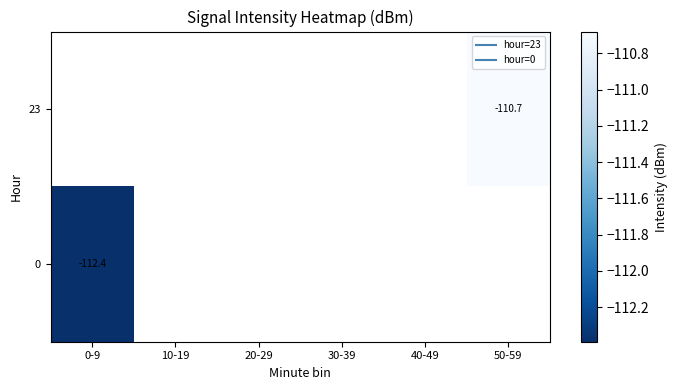

Rank the series by their average value, from lowest to highest.

23, 0